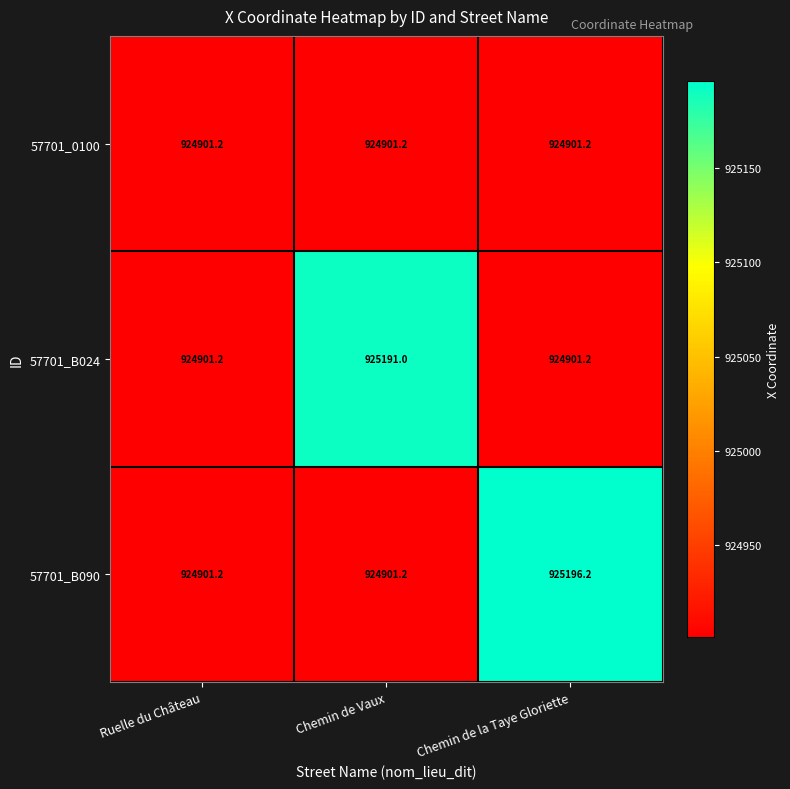

What is the maximum value shown in the chart?

925196.2